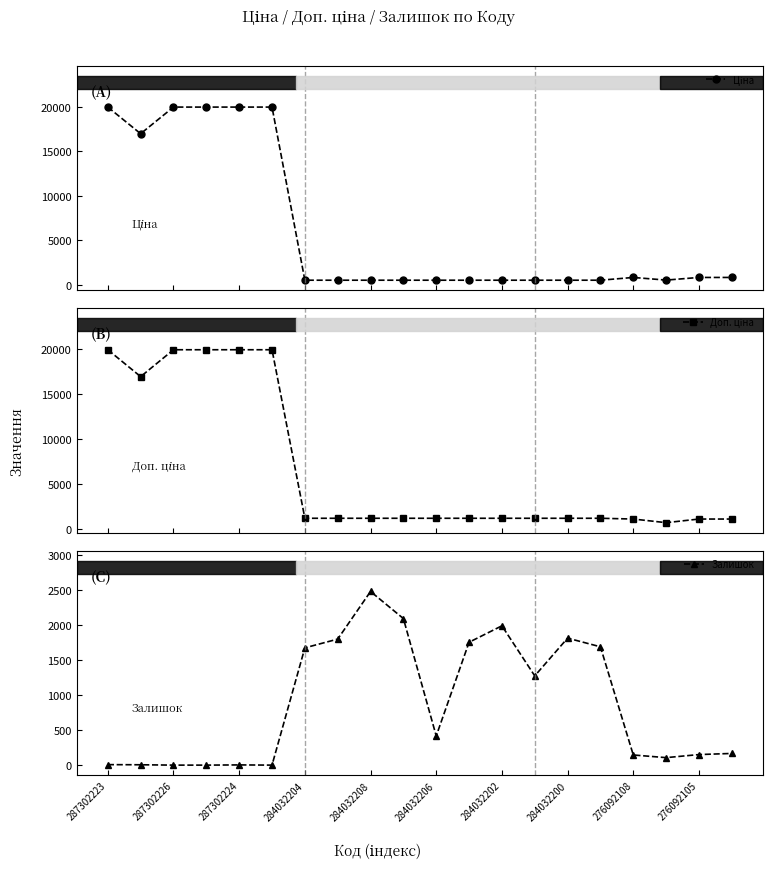

True or false: Залишок has more than 2 points higher than both neighbors.

True